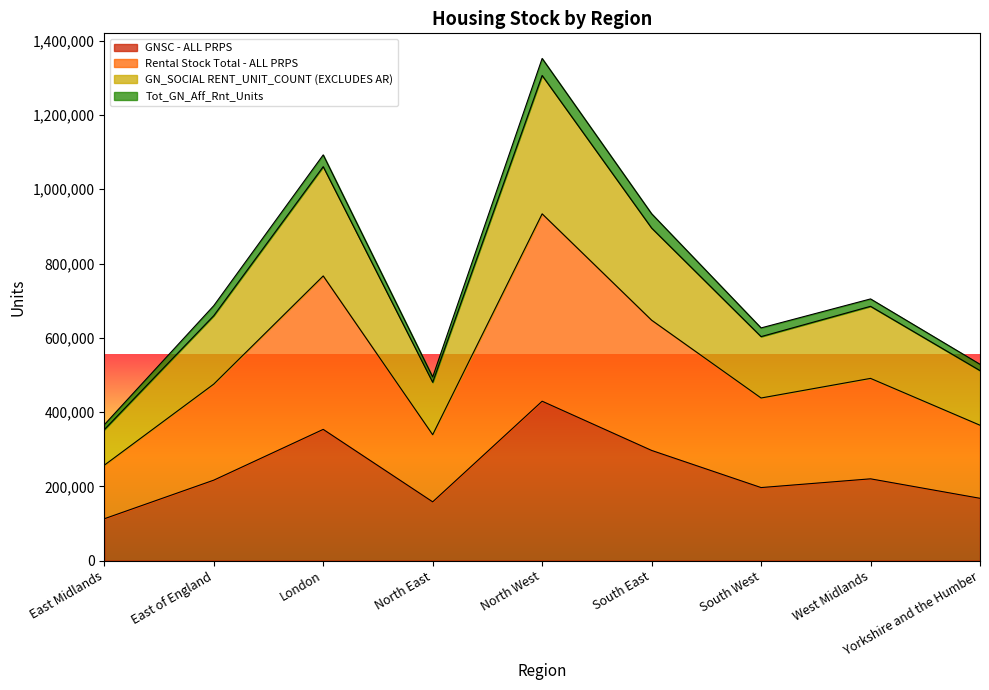

What is the label of the 3rd point from the right?

South West